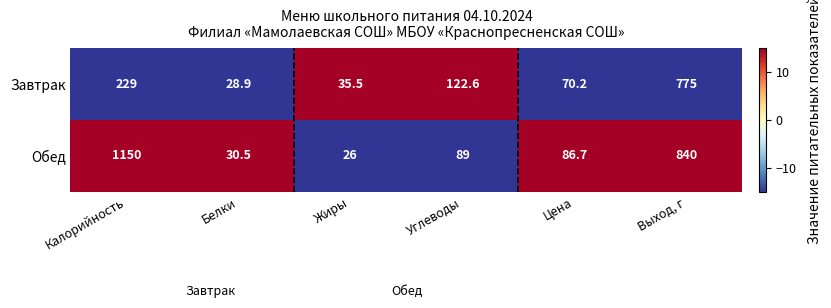

Between Калорийность and Углеводы, which series saw the biggest shift?

Обед